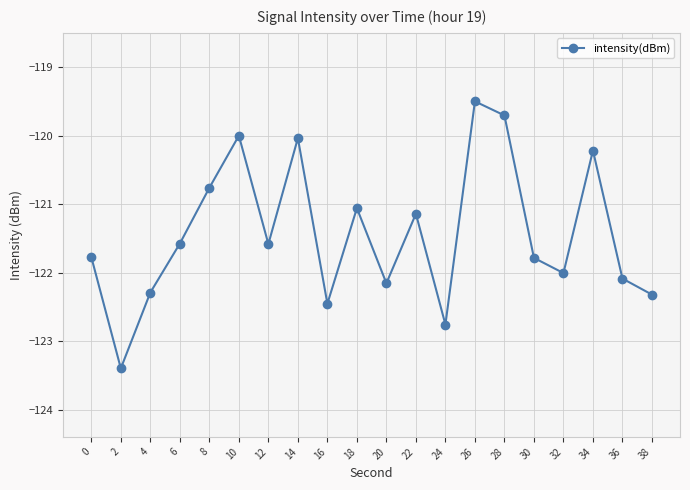

What is the average value?

-121.4